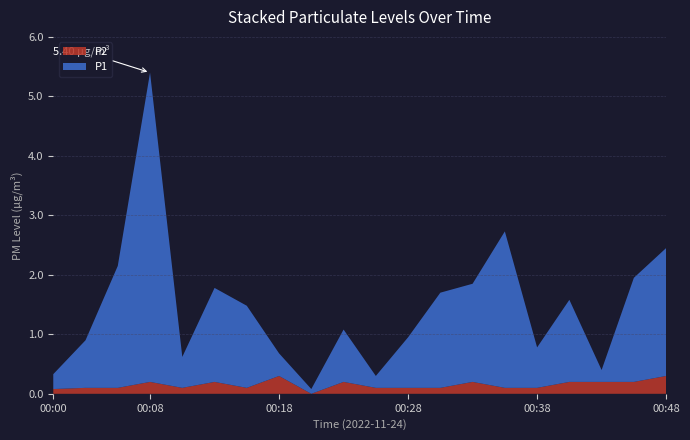

Reading left to right, transcribe all the data shown in this chart.

P1: 00:00=0.2	00:03=0.8	00:05=2.0	00:08=5.2	00:10=0.5	00:13=1.6	00:15=1.4	00:18=0.4	00:20=0.1	00:23=0.9	00:25=0.2	00:28=0.8	00:30=1.6	00:33=1.6	00:35=2.6	00:38=0.7	00:40=1.4	00:43=0.2	00:45=1.8	00:48=2.1
P2: 00:00=0.1	00:03=0.1	00:05=0.1	00:08=0.2	00:10=0.1	00:13=0.2	00:15=0.1	00:18=0.3	00:20=0.0	00:23=0.2	00:25=0.1	00:28=0.1	00:30=0.1	00:33=0.2	00:35=0.1	00:38=0.1	00:40=0.2	00:43=0.2	00:45=0.2	00:48=0.3